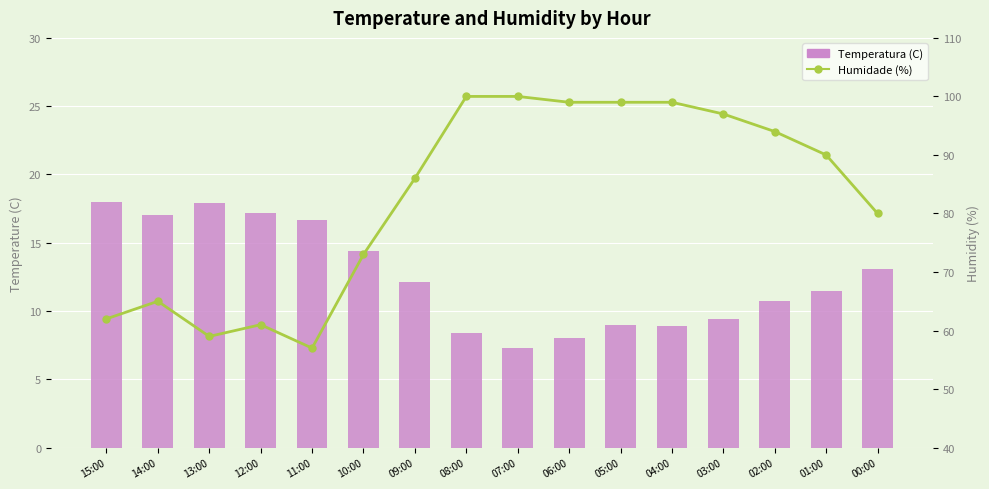

True or false: Humidade (%) has a value of 99.0 at 04:00.

True